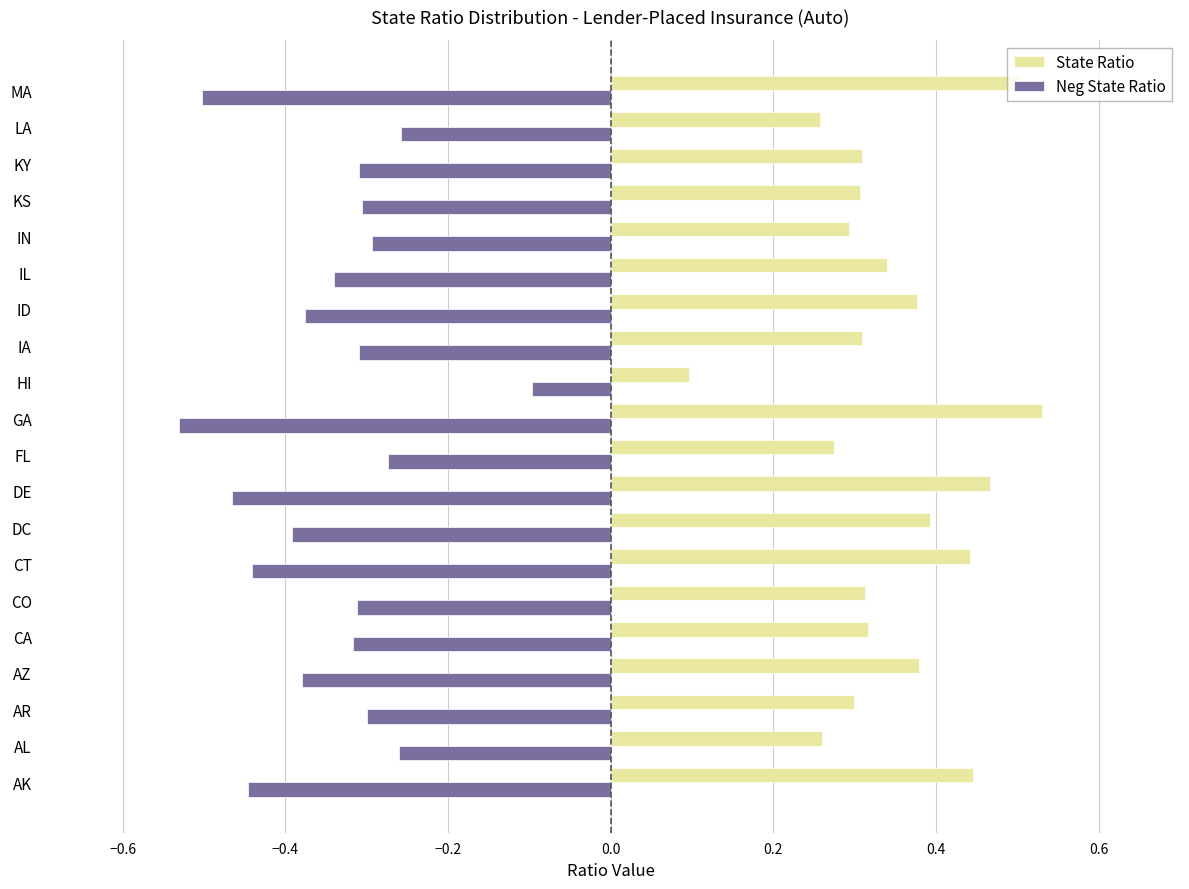

True or false: State Ratio has a value of 0.3 at IL.

True